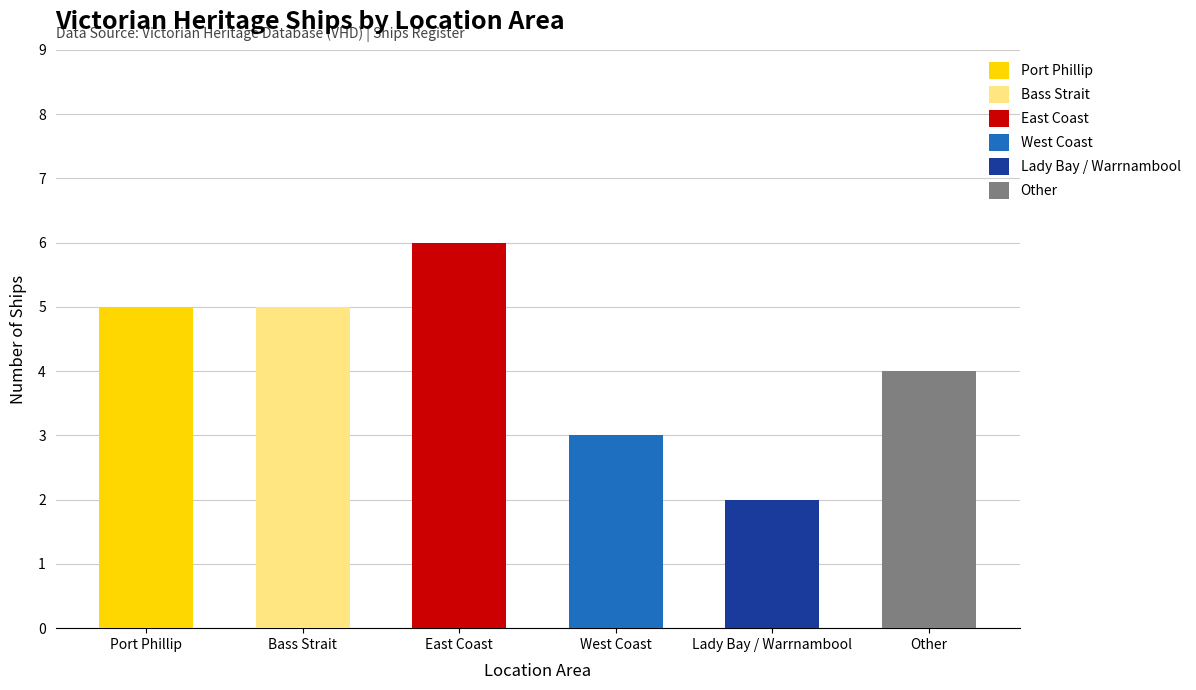

Count the values in the range 3 to 5.

4